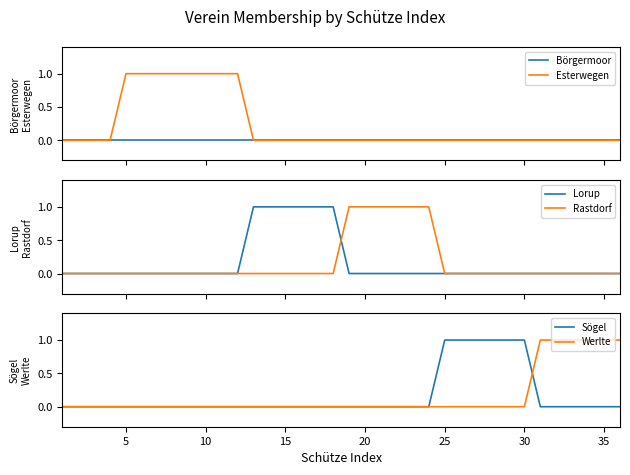

The Werlte series shows 0 at 30. True or false?

True